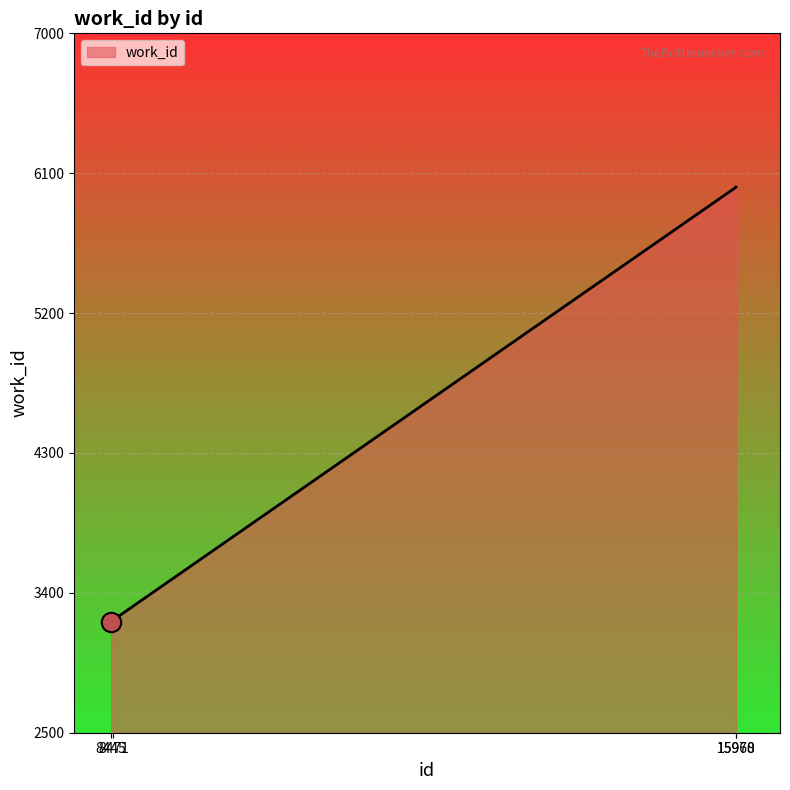

What is the smallest value displayed?

3215